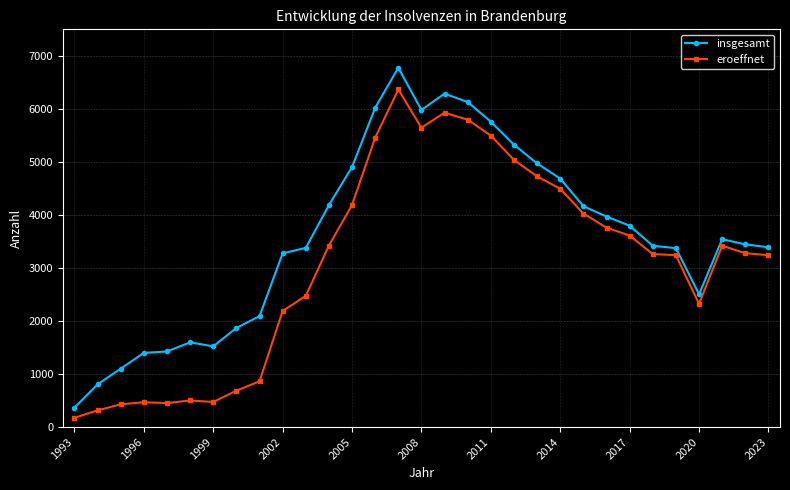

Which series has the largest total across all categories?

insgesamt